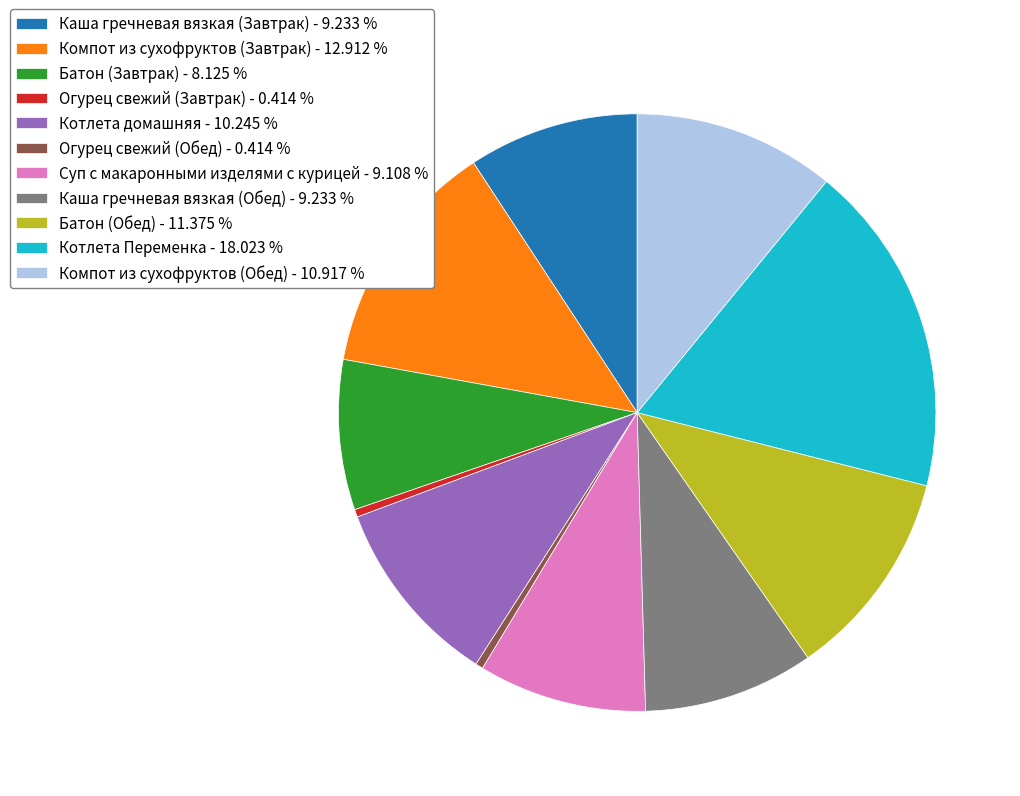

Is the sum of Огурец свежий (Обед) - 0.414 % and Батон (Обед) - 11.375 % greater than half?

No